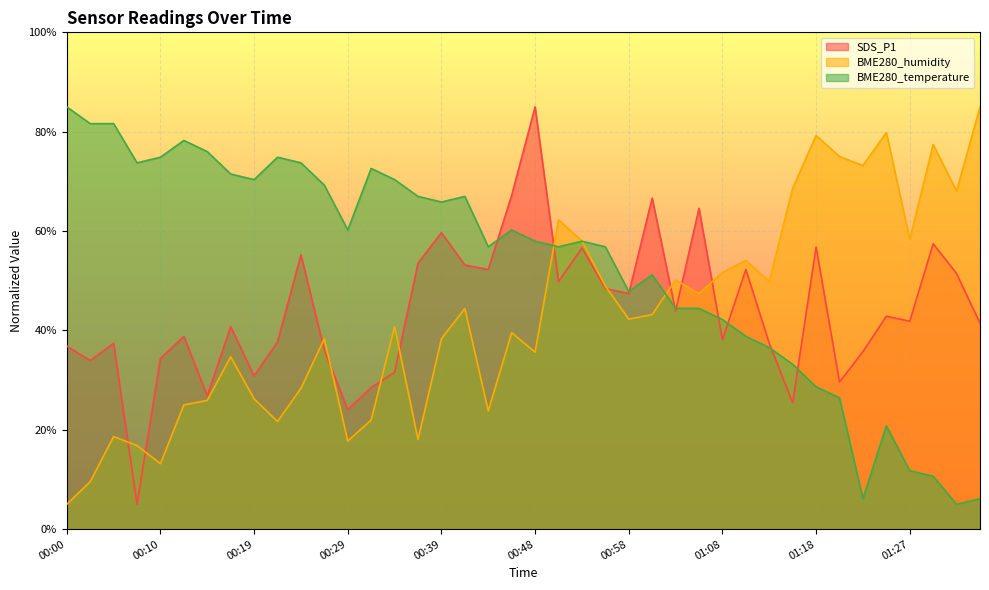

How many data points does each series have?

40